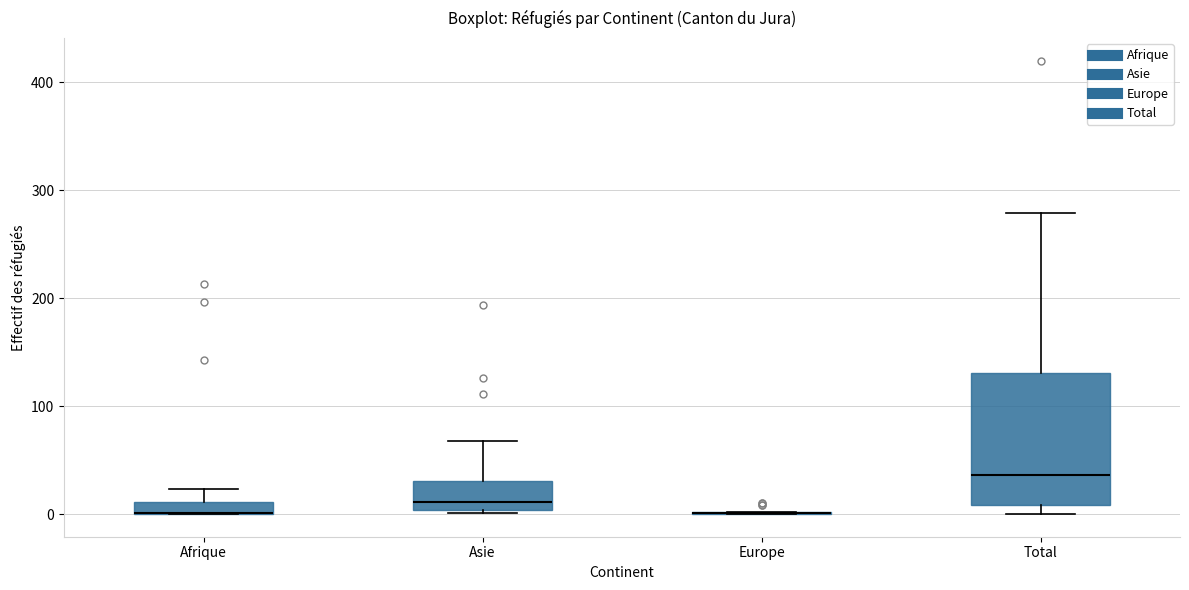

Where does the upper whisker of the box for Afrique end on the y-axis? The values are not printed on the chart, so give them approximately, as read against the axis.

20